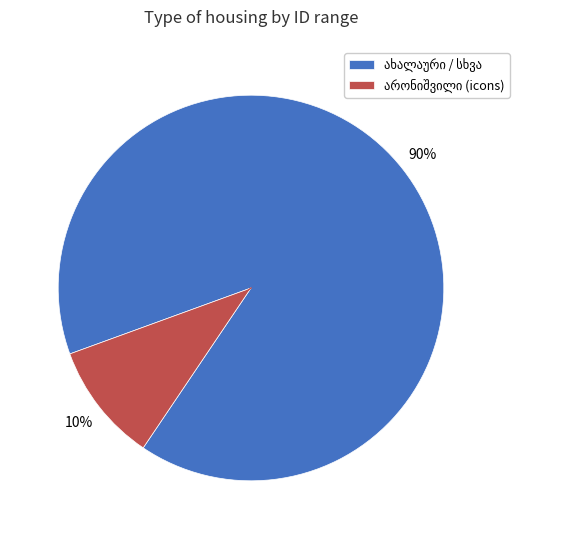

Is there any slice that represents more than half of the pie?

Yes